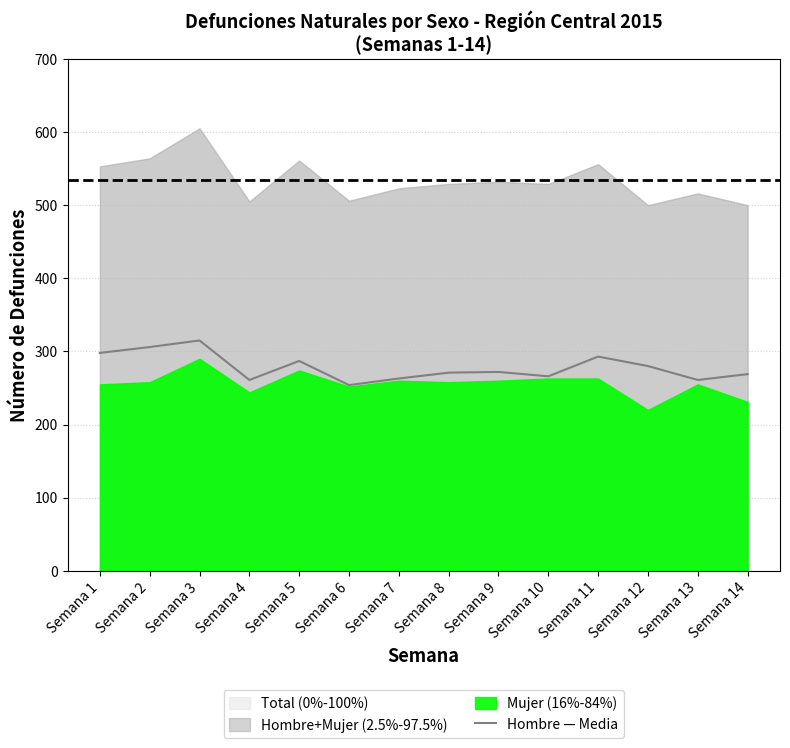

What value does the data have at Semana 1?

298